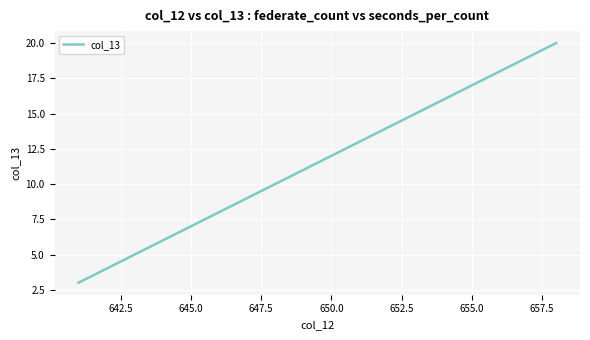

Does the chart have visible grid lines?

Yes